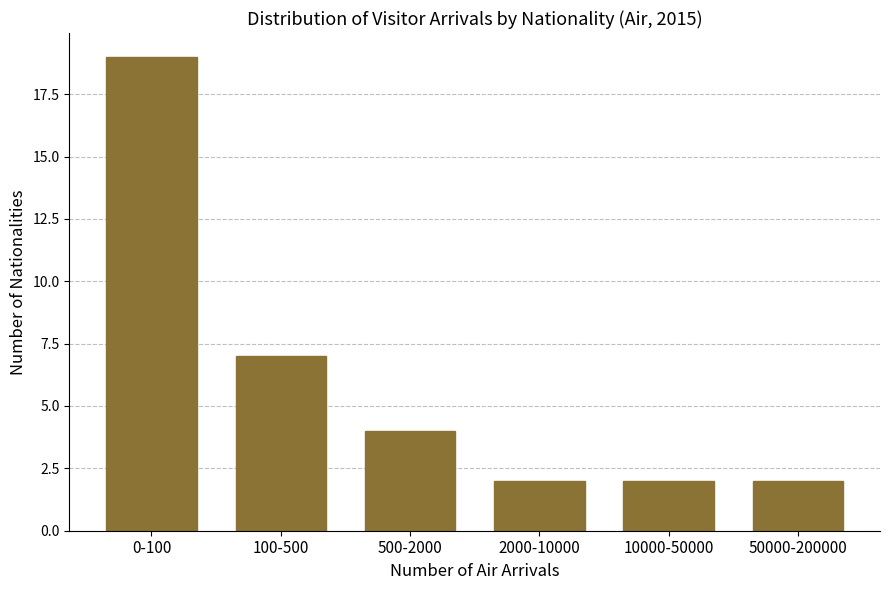

Reading left to right, list all the values displayed in this chart.

0-100=19	100-500=7	500-2000=4	2000-10000=2	10000-50000=2	50000-200000=2